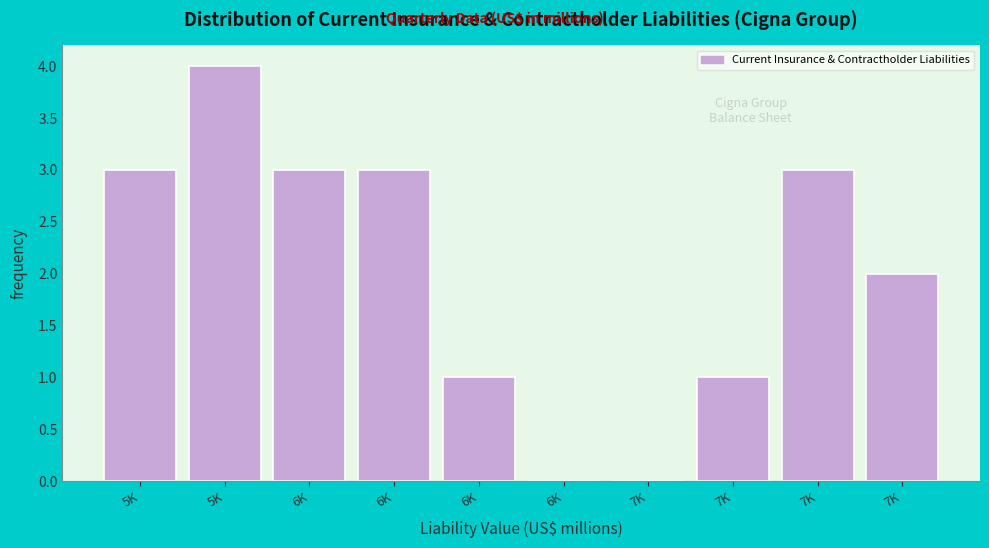

Are the bars horizontal?

No